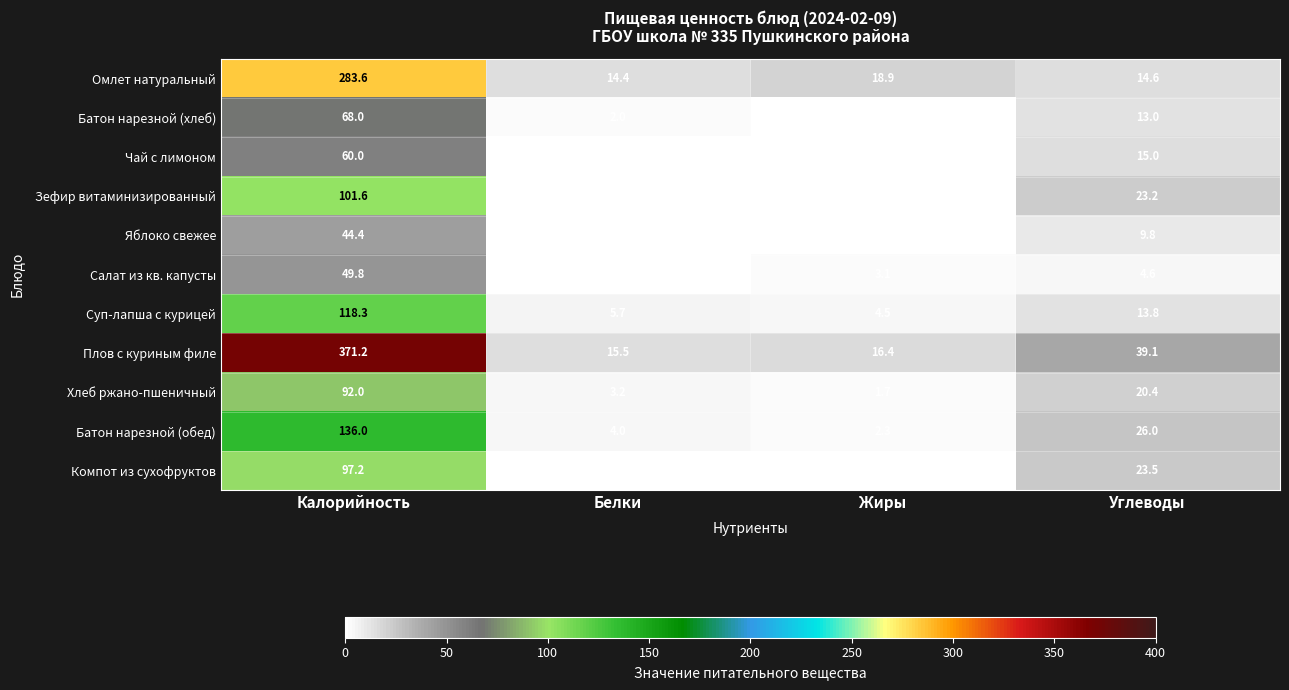

At which category does the chart reach its minimum across all series?

Жиры